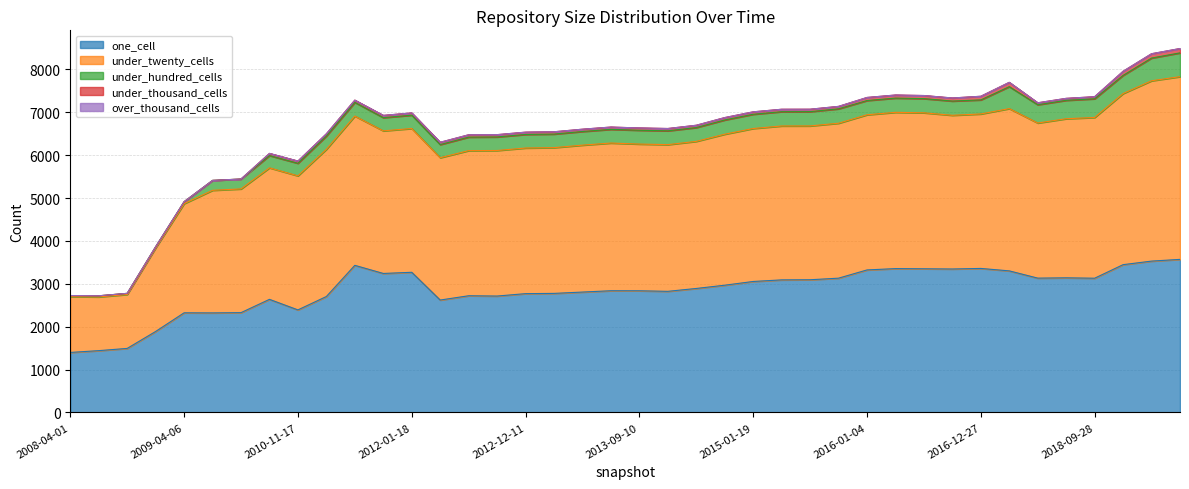

True or false: under_thousand_cells has more than 1 points higher than both neighbors.

True